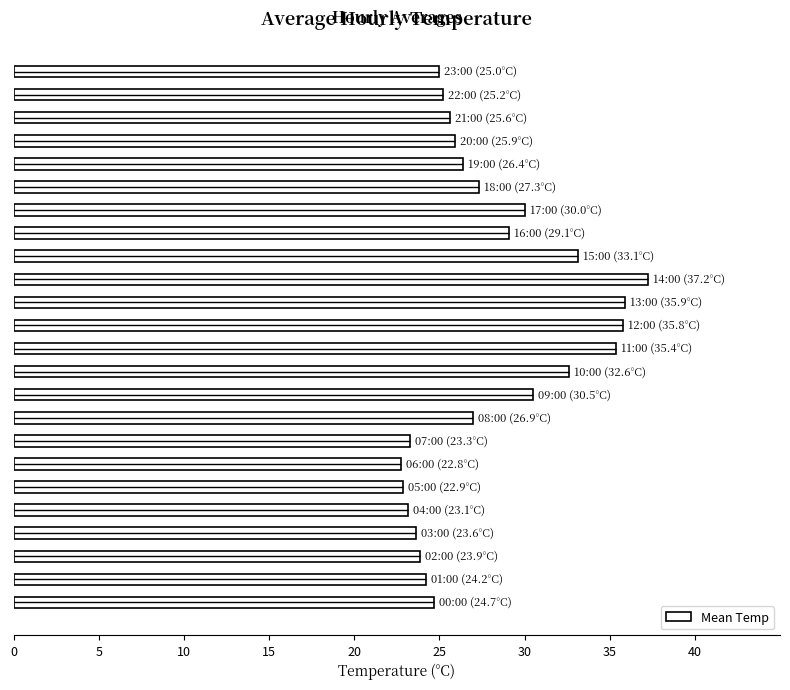

What is the difference between the maximum and minimum values?

14.5